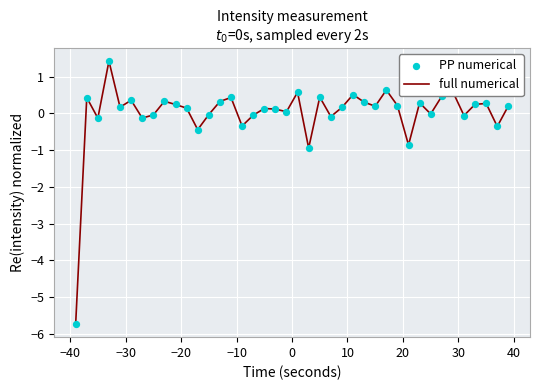

What is the difference between the maximum and minimum values?

7.1